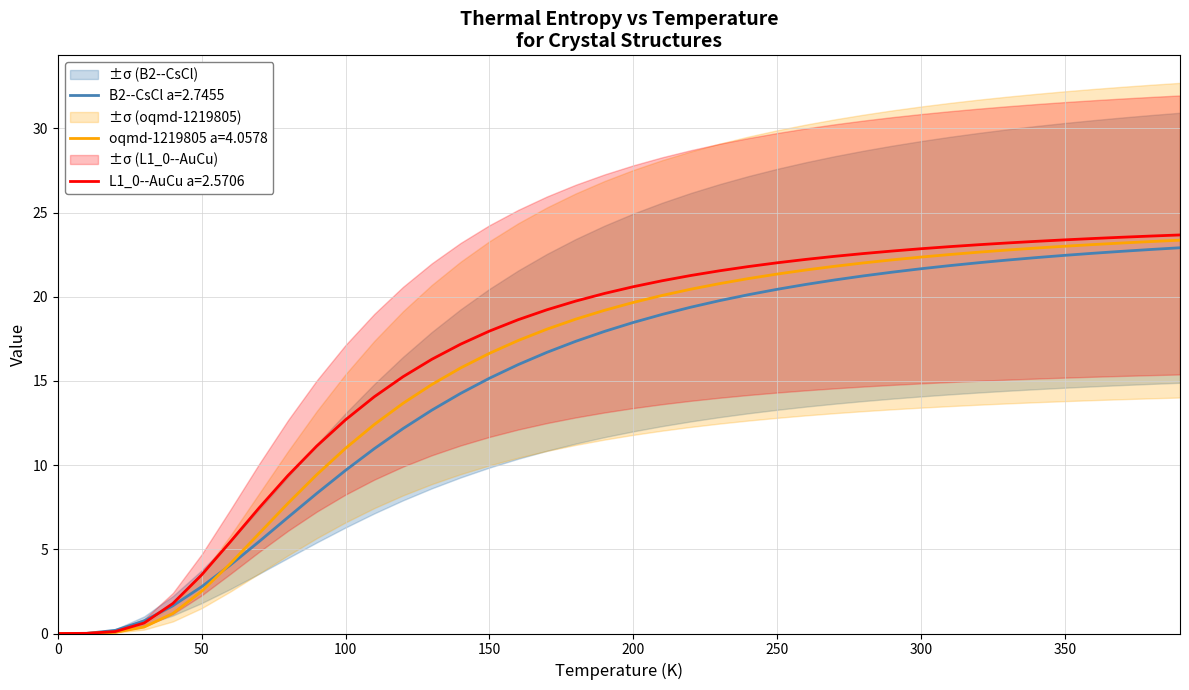

True or false: L1_0--AuCu a=2.5706 and oqmd-1219805 a=4.0578 intersect in this chart.

False